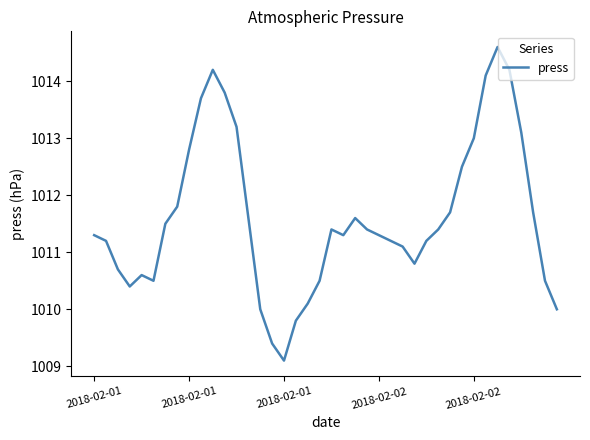

What is the difference between the maximum and minimum values?

5.5